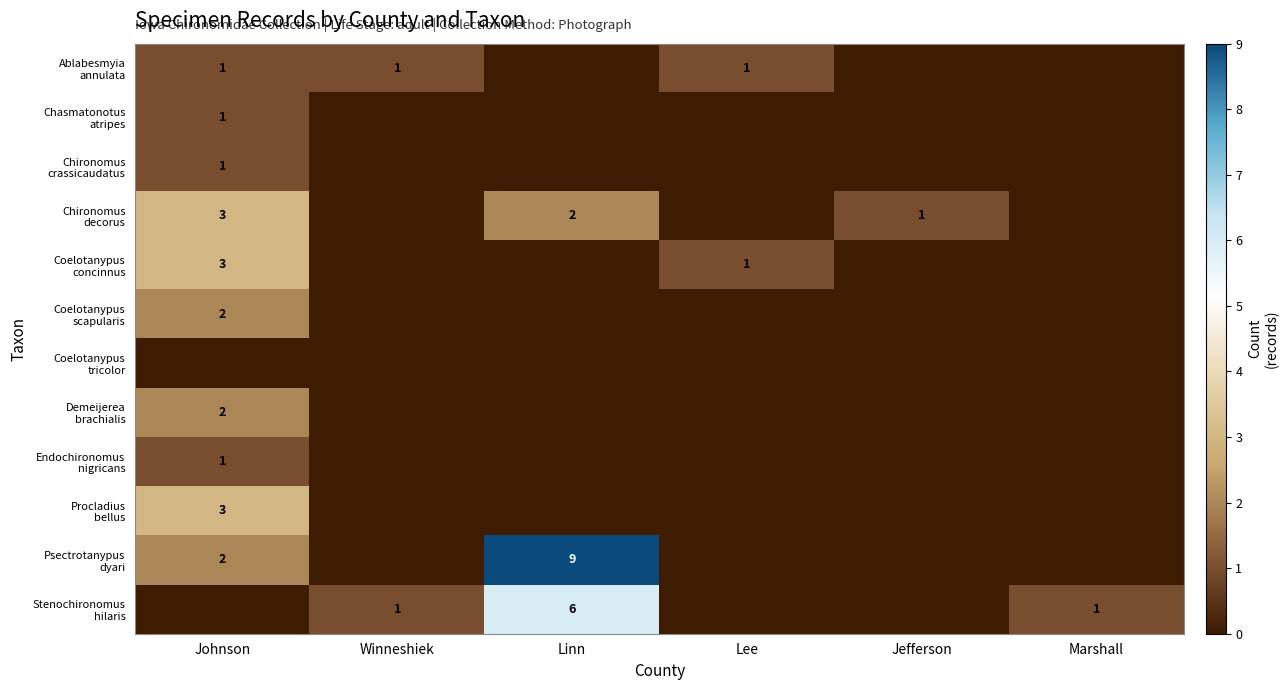

What is the spread (max minus min) of values at Johnson?

3